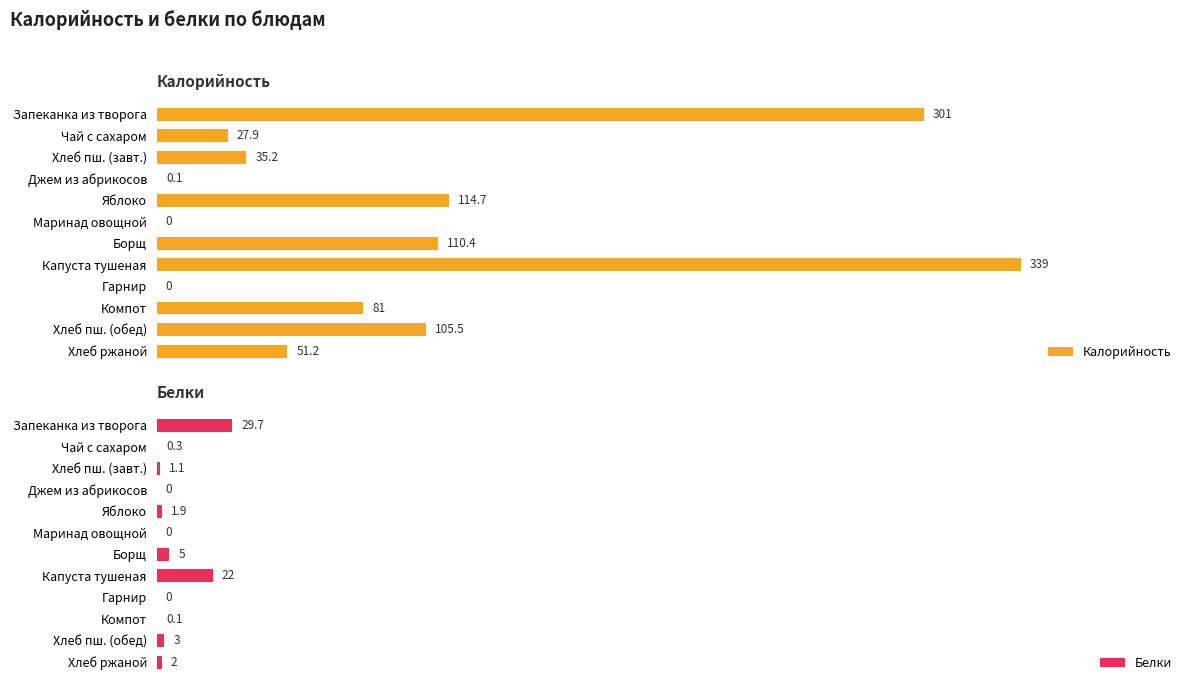

Where is Белки nearest to the value 14?

Капуста тушеная